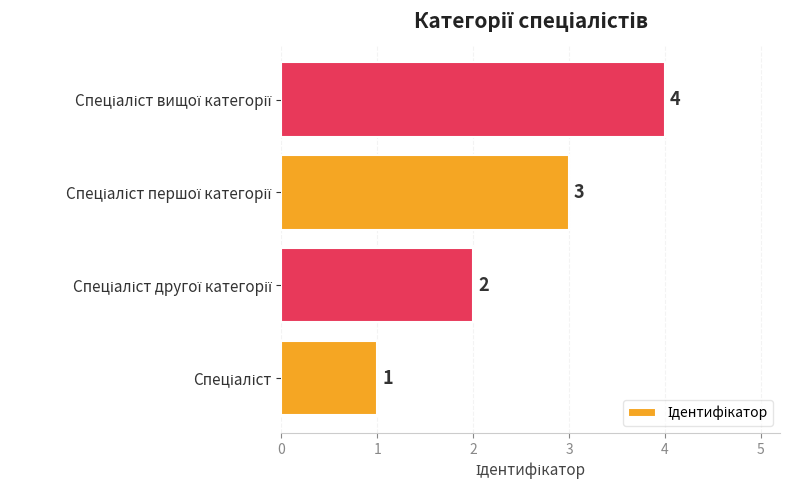

What is the minimum value shown in the chart?

1